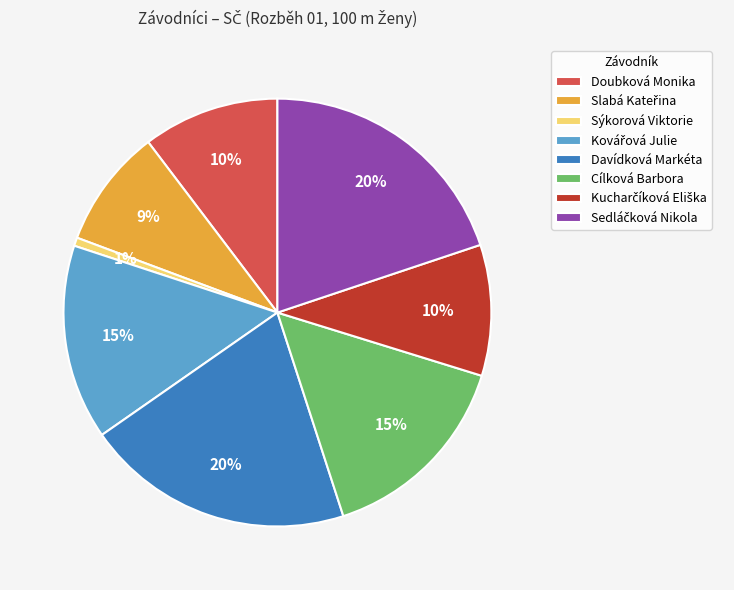

Count the number of slices in the pie.

8